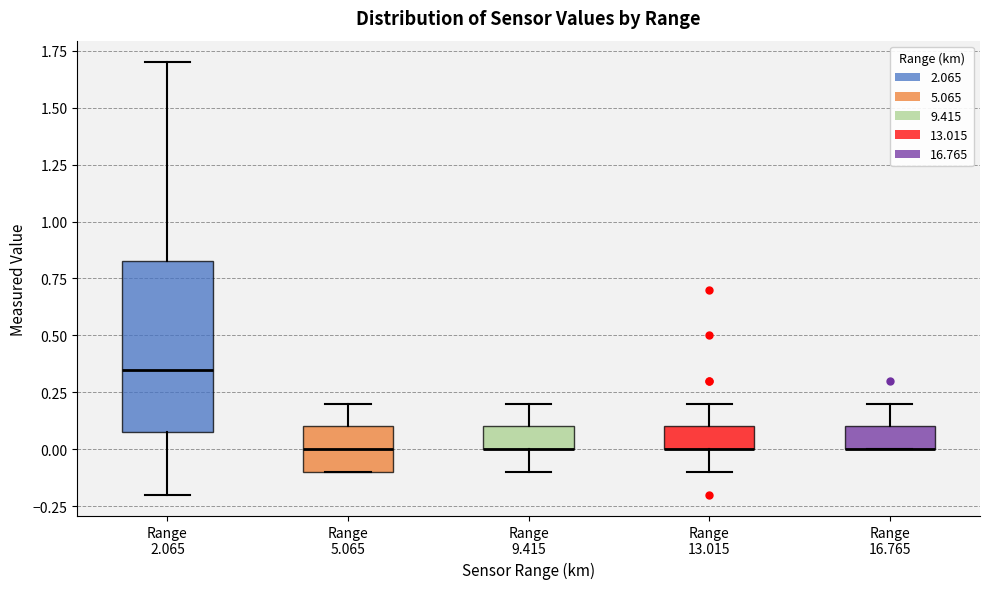

Where does the lower whisker of the box for Range 9.415 end on the y-axis? The values are not printed on the chart, so give them approximately, as read against the axis.

-0.10